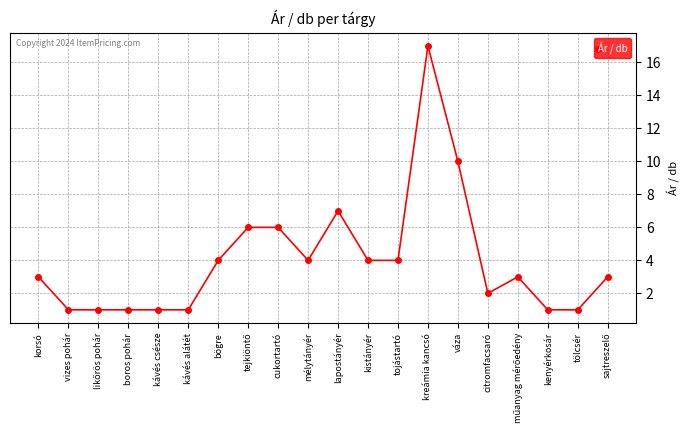

The value at lapostányér is 7. True or false?

True